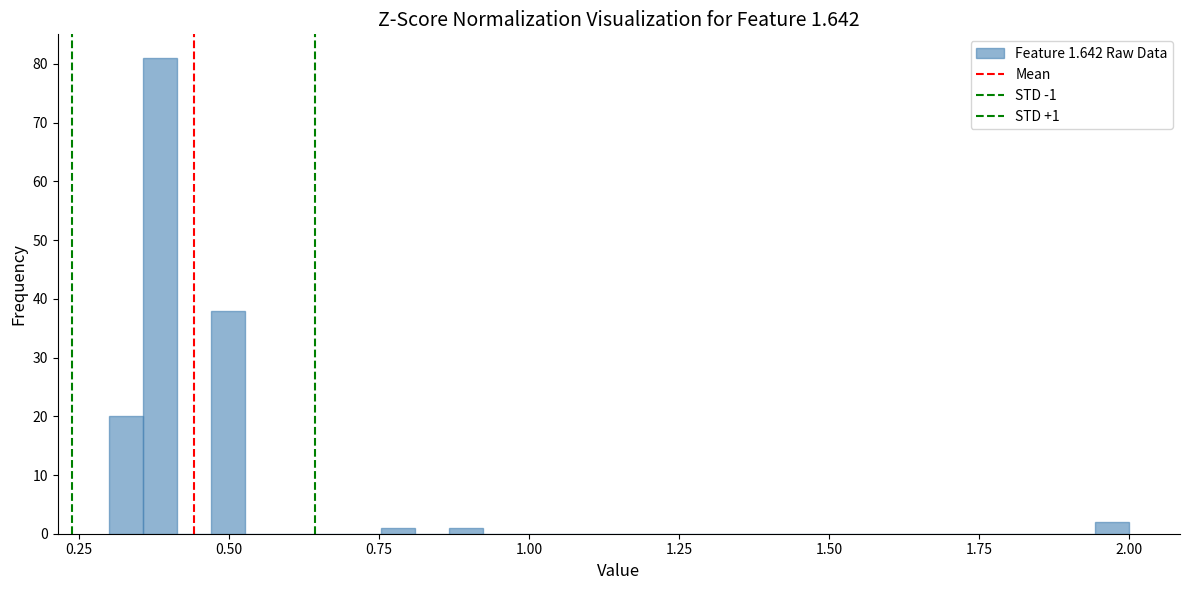

Around what value on the x-axis is the tallest bar? Give the approximate position of its centre, as read against the axis.

0.40